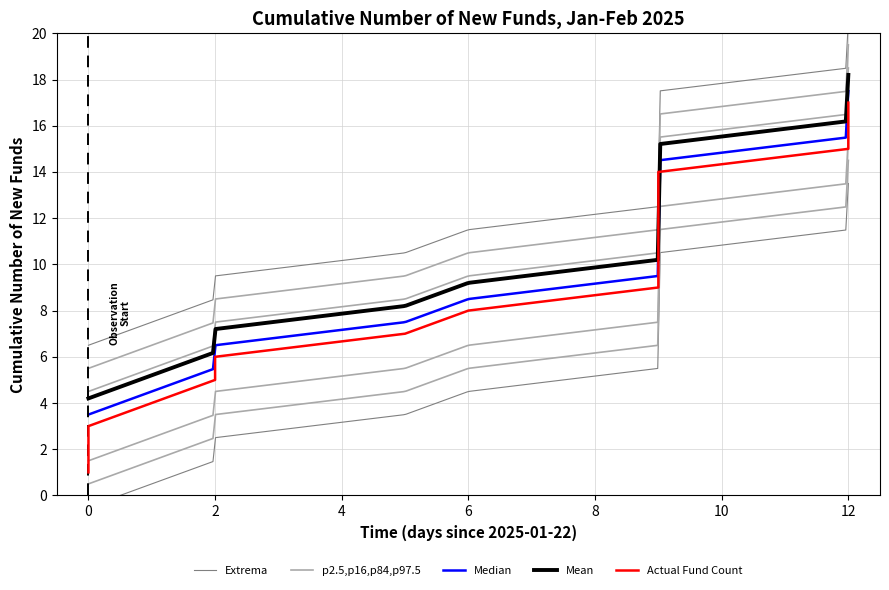

Approximately how many times larger is the value at 2025-01-27 compared to 2025-01-31?

0.8